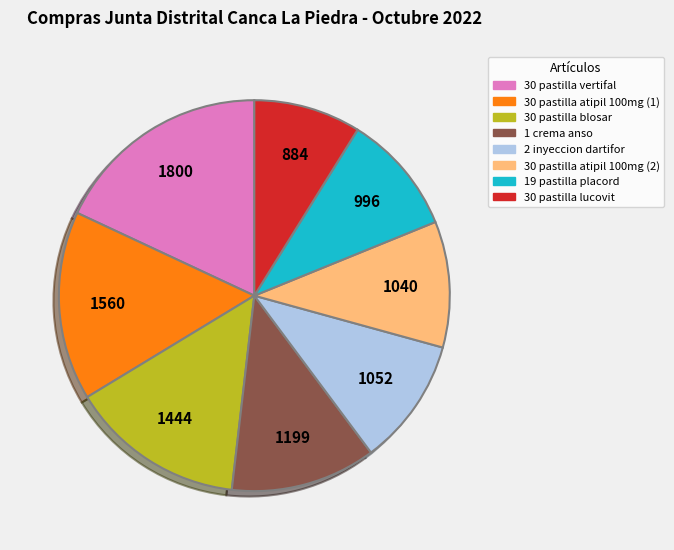

Is there a majority slice in this chart?

No